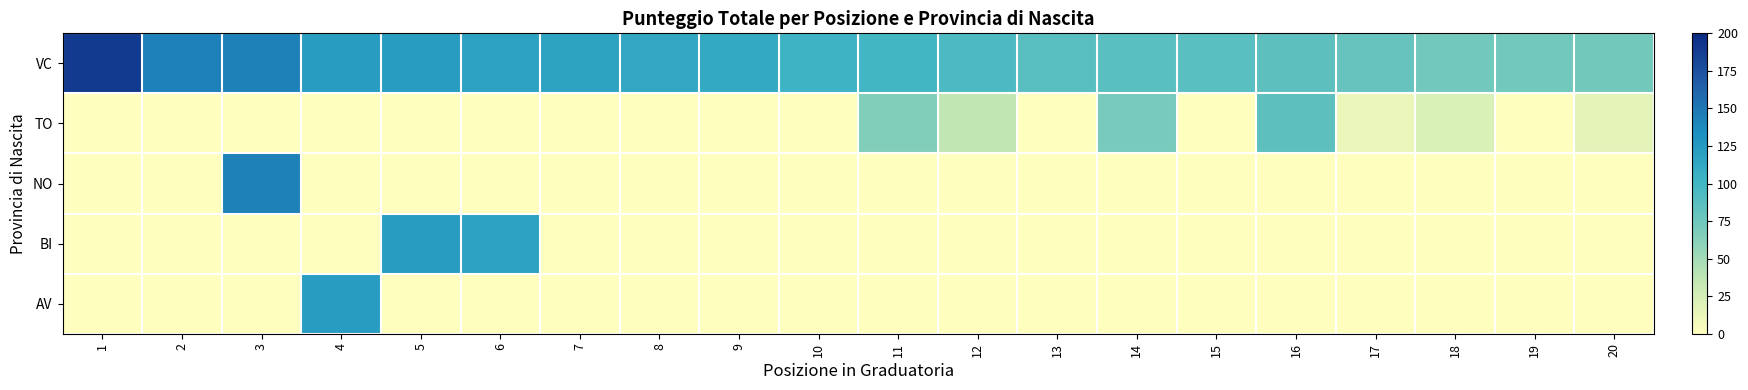

At which category does the chart reach its peak across all series?

1